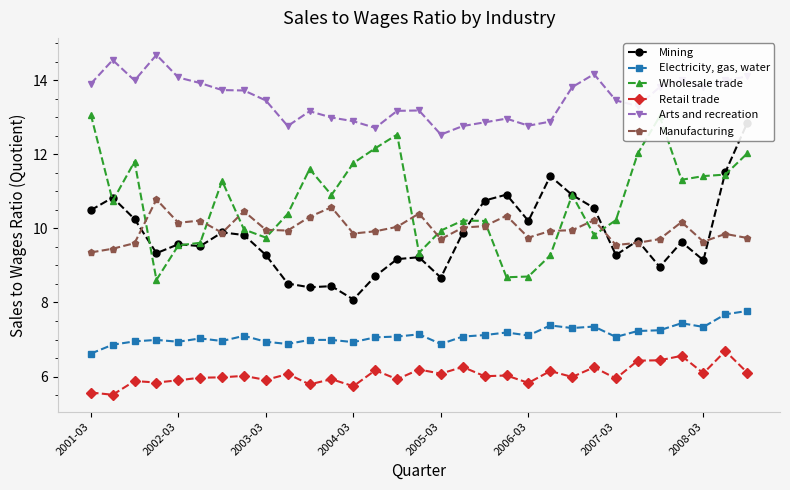

What is the difference between the maximum and minimum values in the Manufacturing series?

1.4